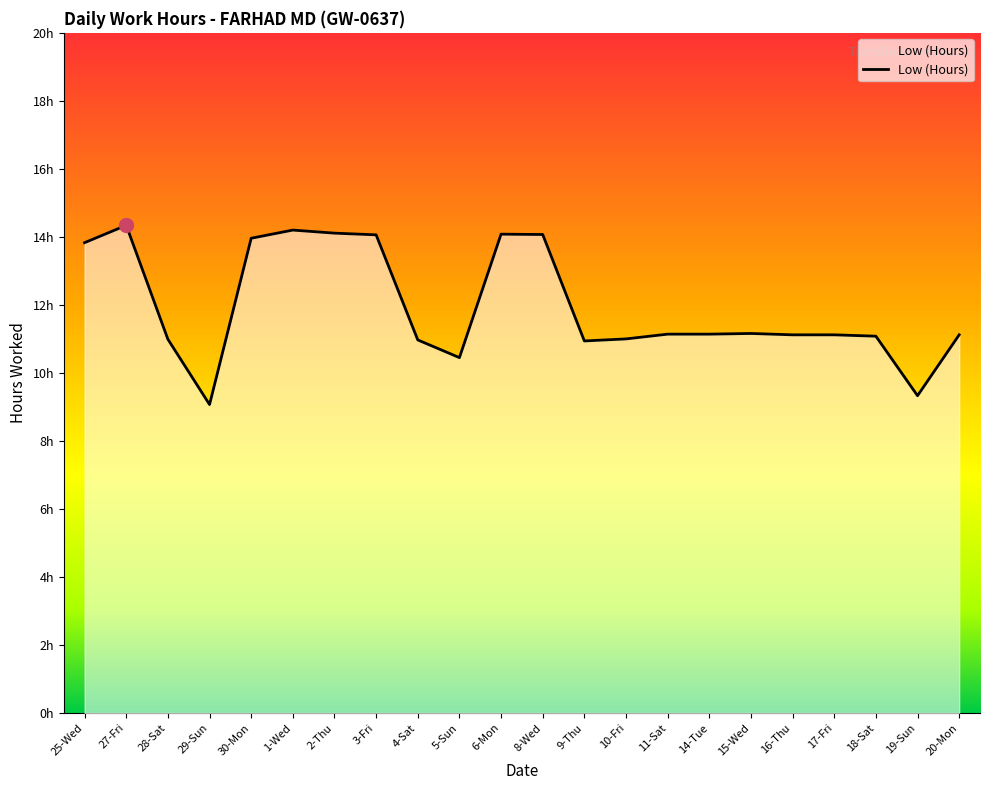

What is the ratio of the value at 2-Thu to the value at 14-Tue?

1.3